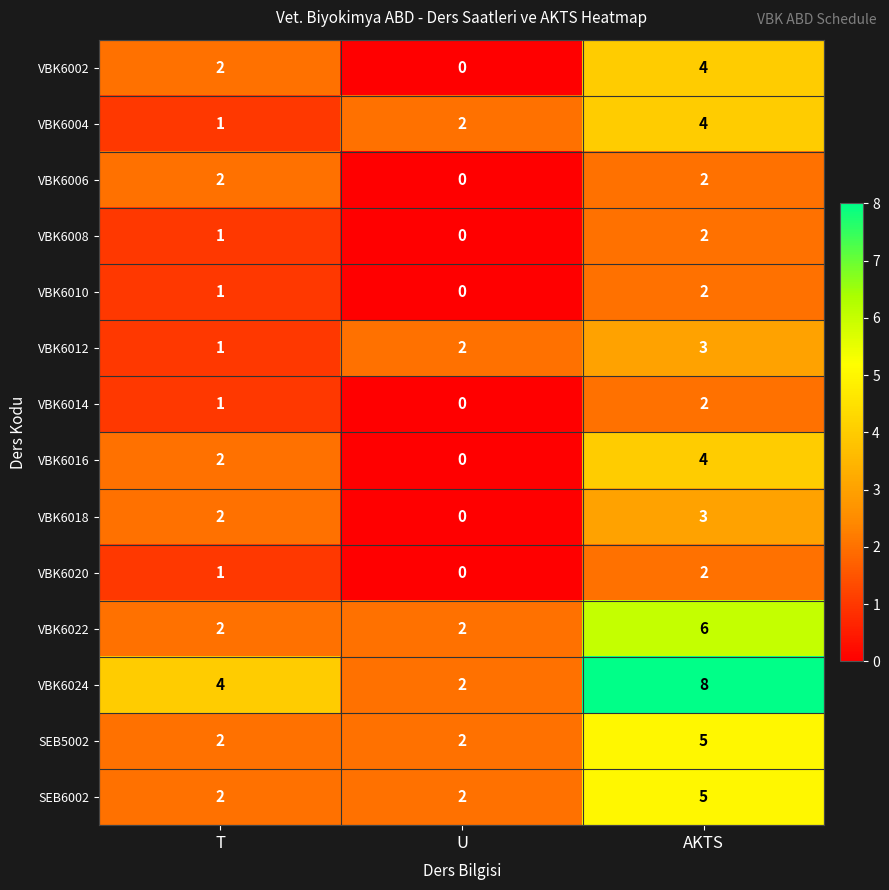

What is the approximate value of VBK6024 at T?

4